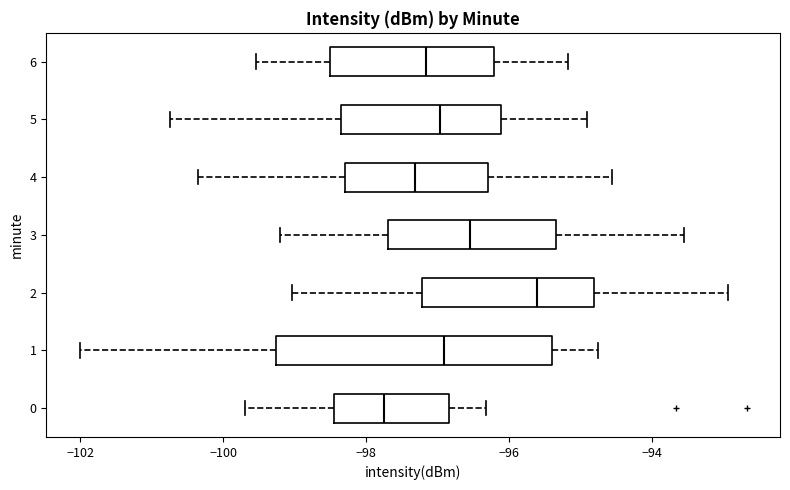

Reading bottom to top, read every box against the x-axis: the position of its median line, the range the box covers, and the ends of its whiskers. The values are not printed on the chart, so give them approximately, as read against the axis.

0: median -97.8, box -98.4 to -96.8, whiskers -99.6 to -96.4
1: median -97.0, box -99.2 to -95.4, whiskers -102.0 to -94.8
2: median -95.6, box -97.2 to -94.8, whiskers -99.0 to -93.0
3: median -96.6, box -97.8 to -95.4, whiskers -99.2 to -93.6
4: median -97.4, box -98.2 to -96.2, whiskers -100.4 to -94.6
5: median -97.0, box -98.4 to -96.2, whiskers -100.8 to -95.0
6: median -97.2, box -98.6 to -96.2, whiskers -99.6 to -95.2